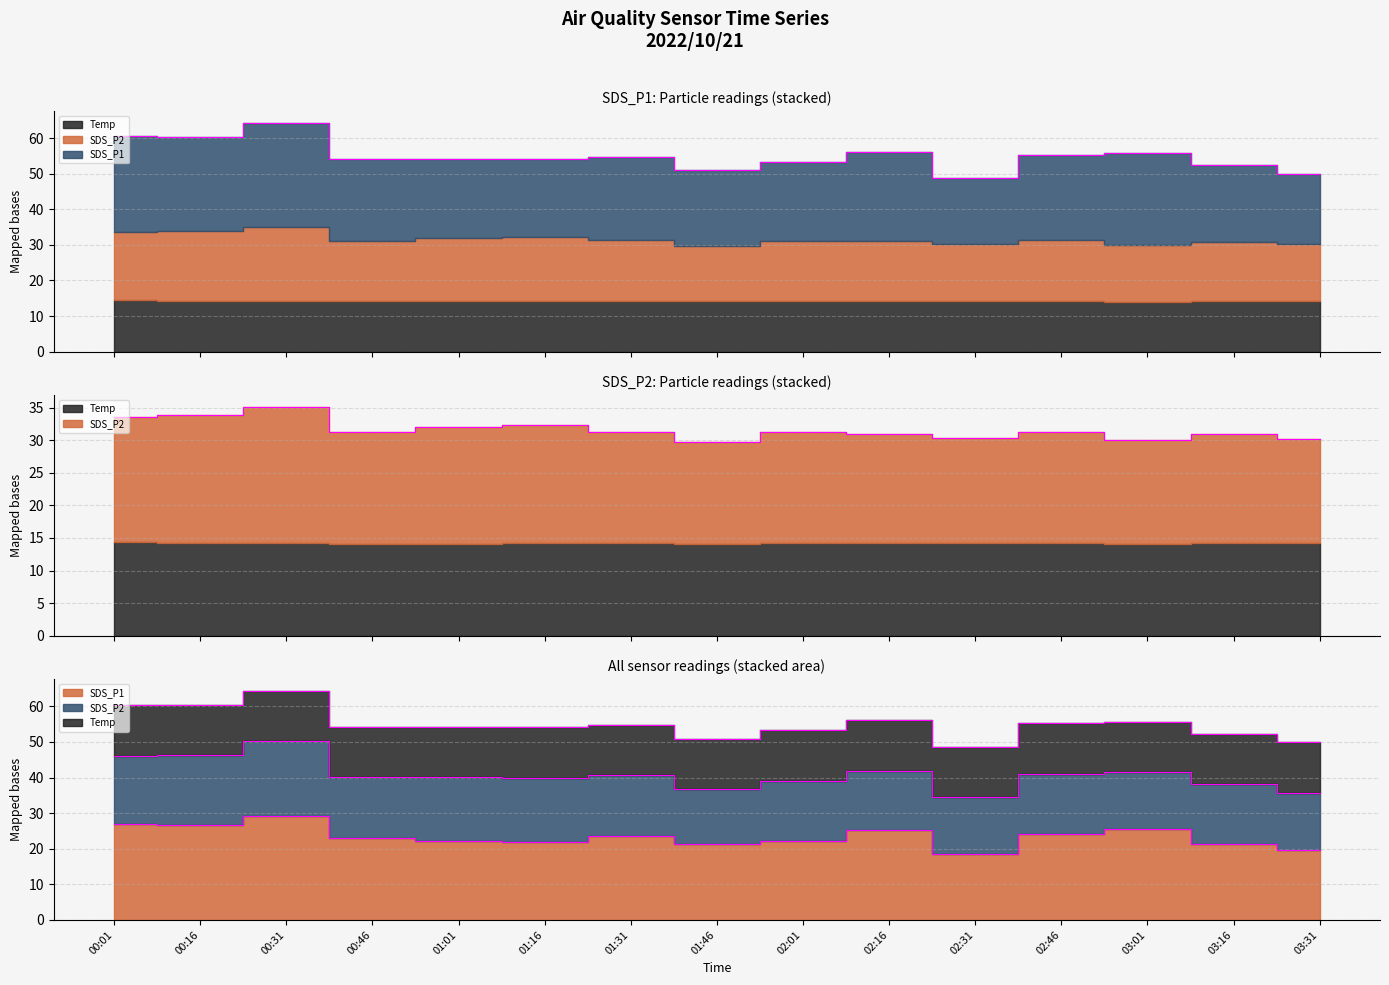

Between 00:31 and 01:46, which series saw the biggest shift?

SDS_P1